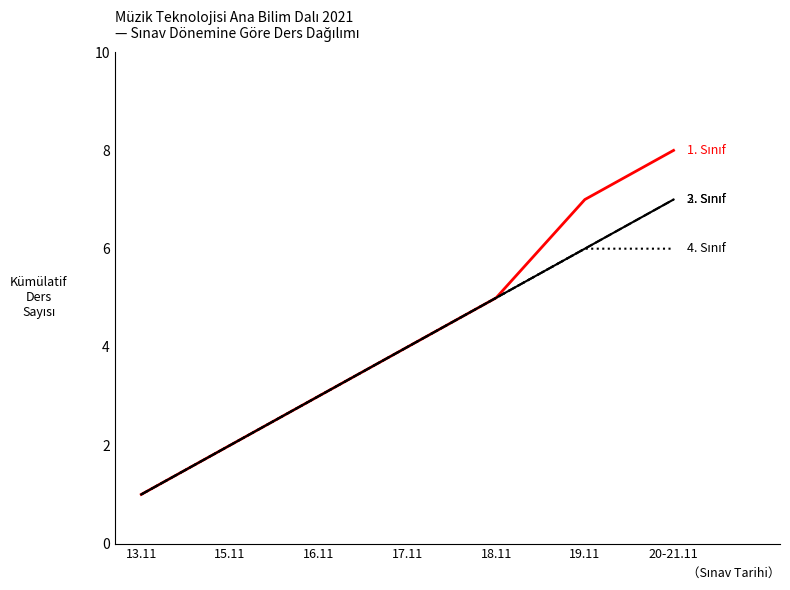

Is this an area chart (filled region under the line)?

No